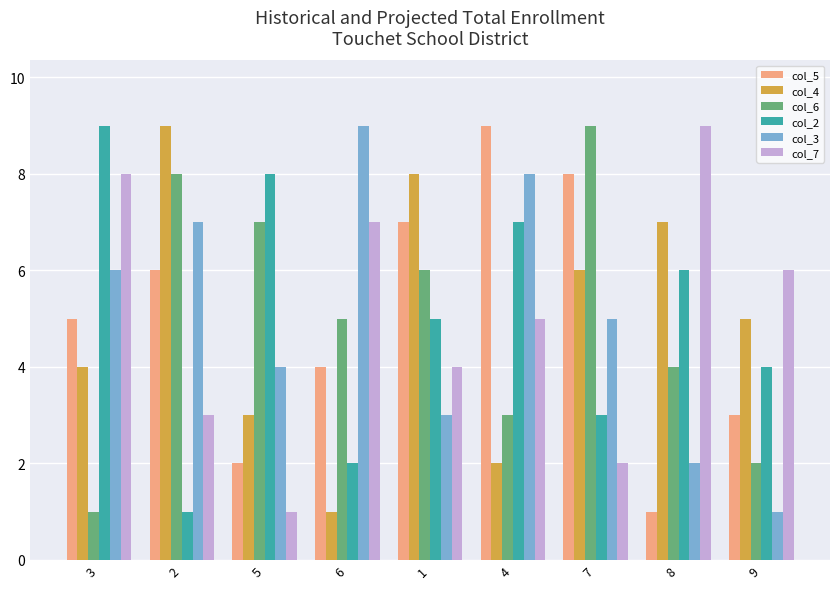

What is the approximate value of col_6 at 9?

2